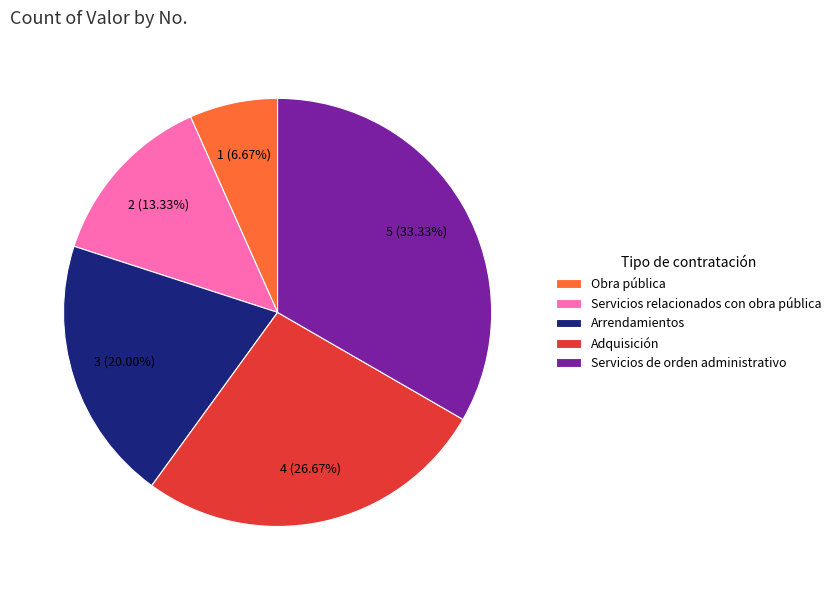

Is Servicios de orden administrativo the majority of the pie?

No